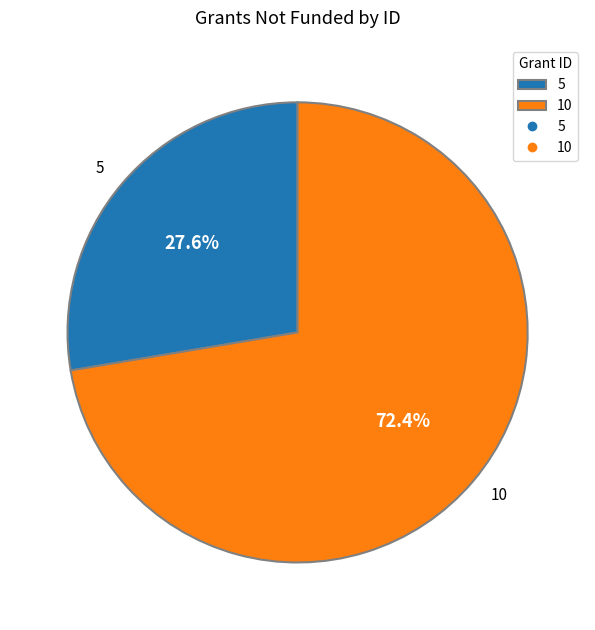

How many segments does this pie chart have?

2